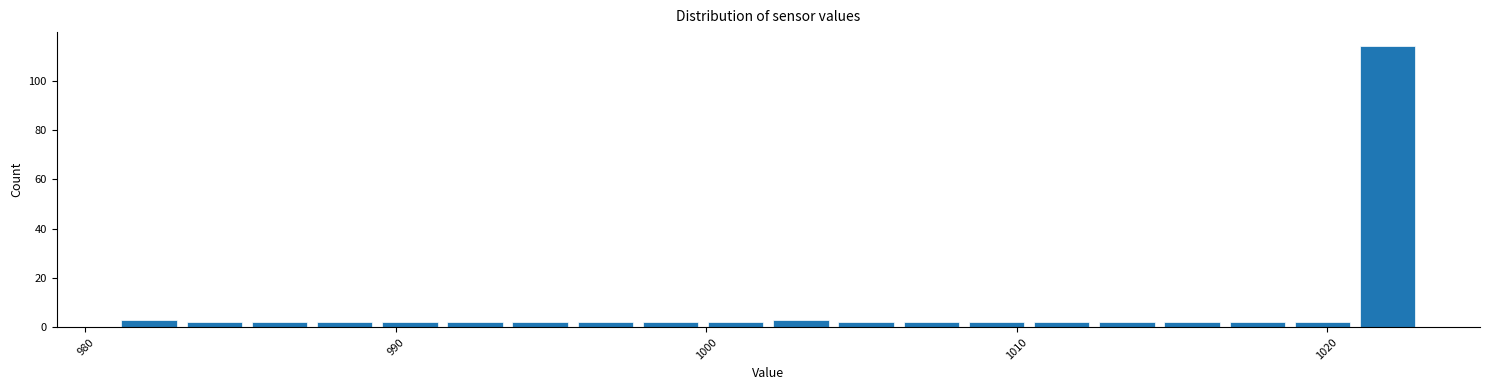

Read against the x-axis, roughly where is the centre of the tallest bar?

1022